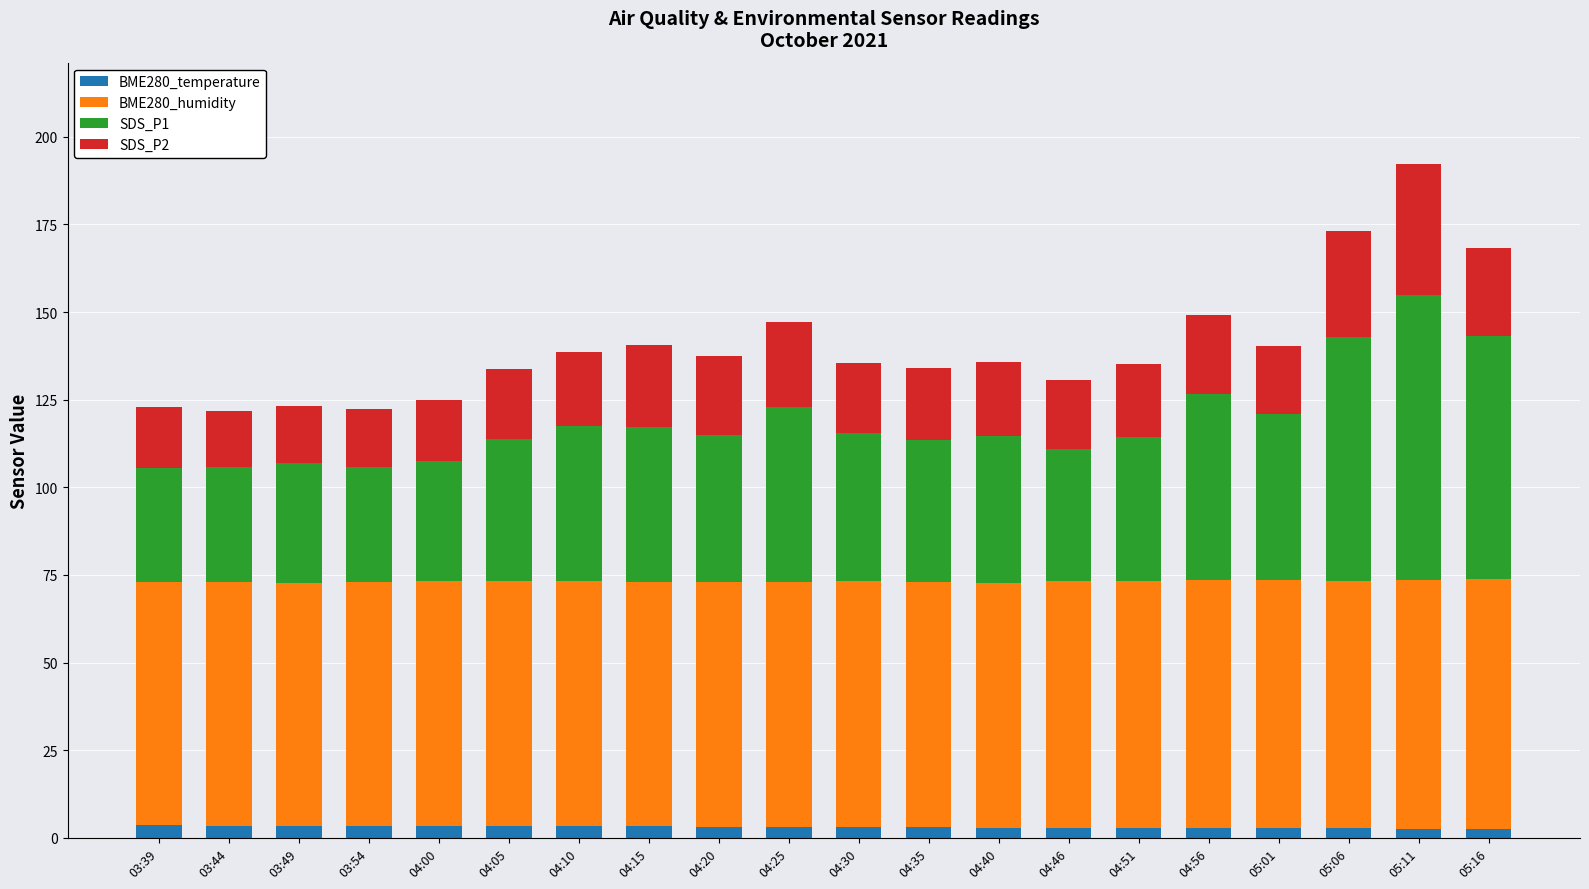

What is the sum of all BME280_temperature values?

61.7